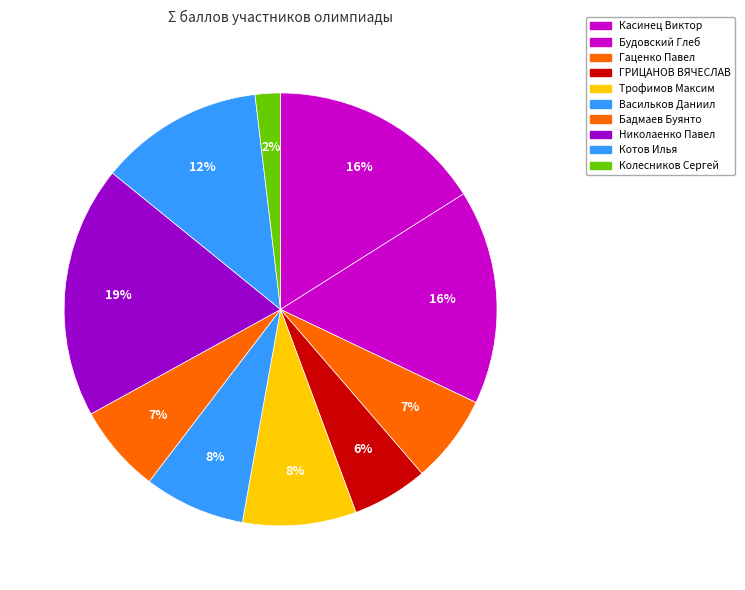

Which slice is the largest?

Николаенко Павел Сергеевич